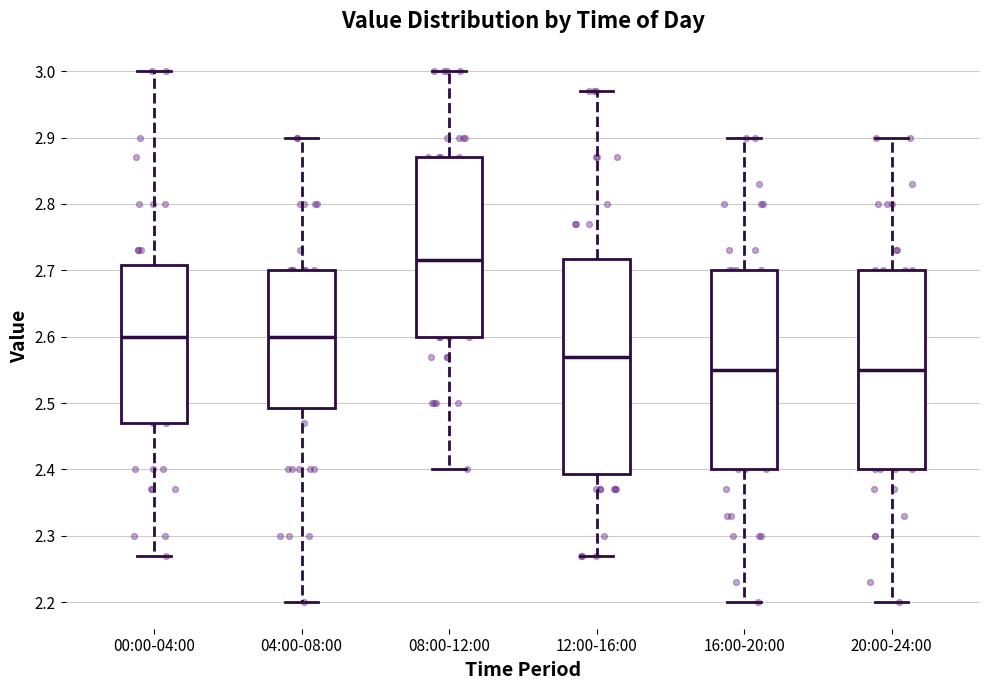

Reading left to right, transcribe this box plot: for each box, give where its median line is, the range the box spans, and where its two whiskers end, as read against the y-axis. The values are not printed on the chart, so give them approximately, as read against the axis.

00:00-04:00: median 2.60, box 2.47 to 2.71, whiskers 2.27 to 3.00
04:00-08:00: median 2.60, box 2.49 to 2.70, whiskers 2.20 to 2.90
08:00-12:00: median 2.72, box 2.60 to 2.87, whiskers 2.40 to 3.00
12:00-16:00: median 2.57, box 2.39 to 2.72, whiskers 2.27 to 2.97
16:00-20:00: median 2.55, box 2.40 to 2.70, whiskers 2.20 to 2.90
20:00-24:00: median 2.55, box 2.40 to 2.70, whiskers 2.20 to 2.90